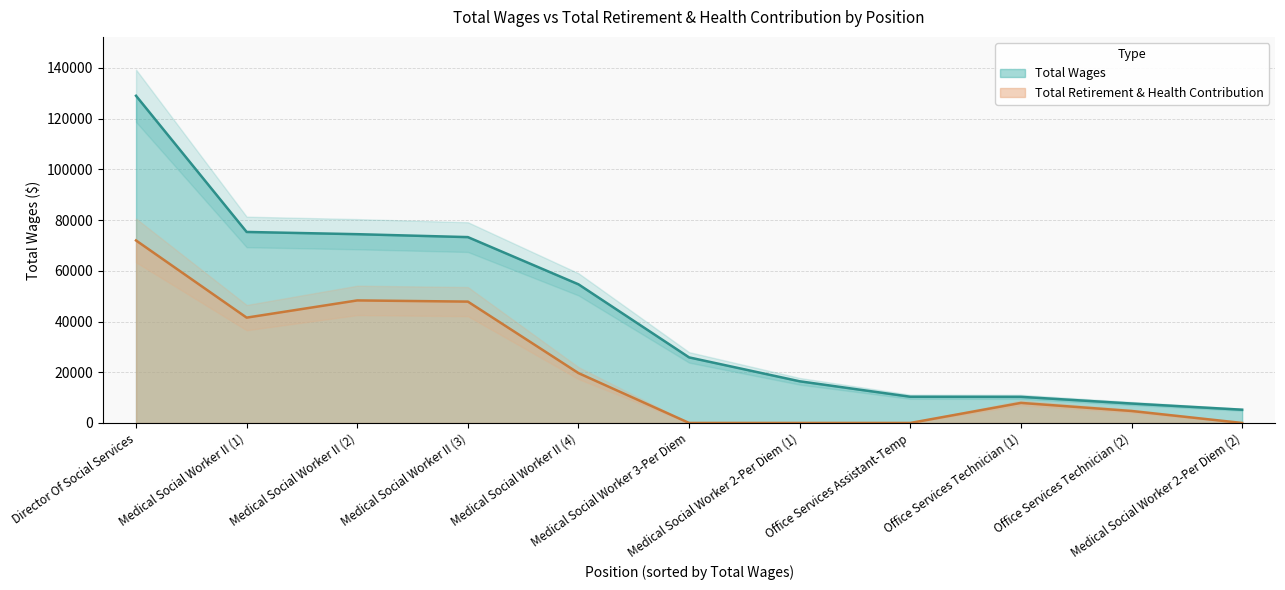

What is the highest value of the Total Retirement & Health Contribution series?

71960